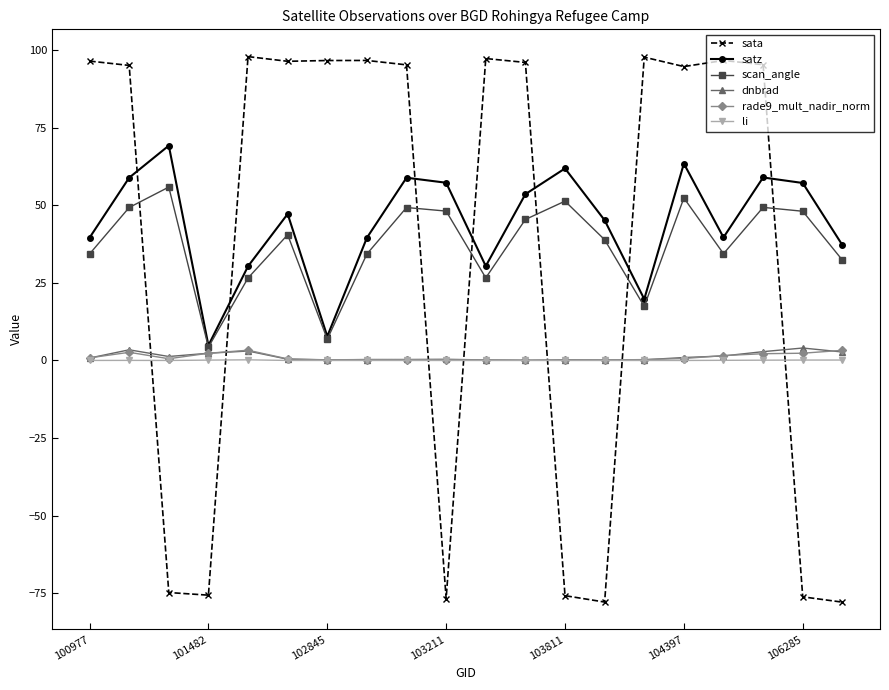

True or false: sata and rade9_mult_nadir_norm intersect in this chart.

True